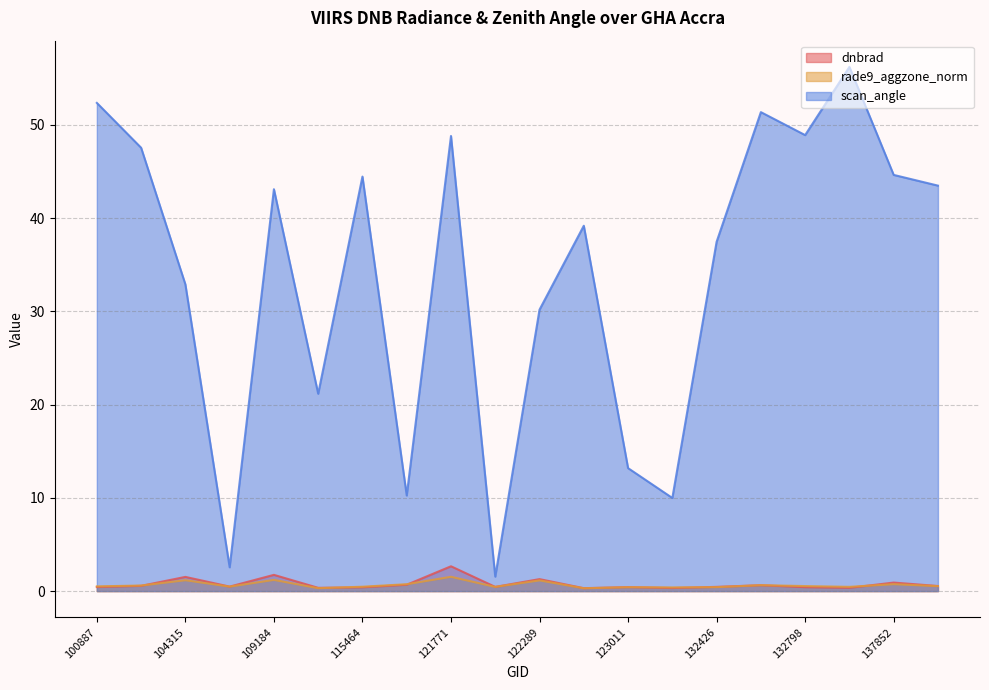

At how many categories does at least one series exceed 43?

10